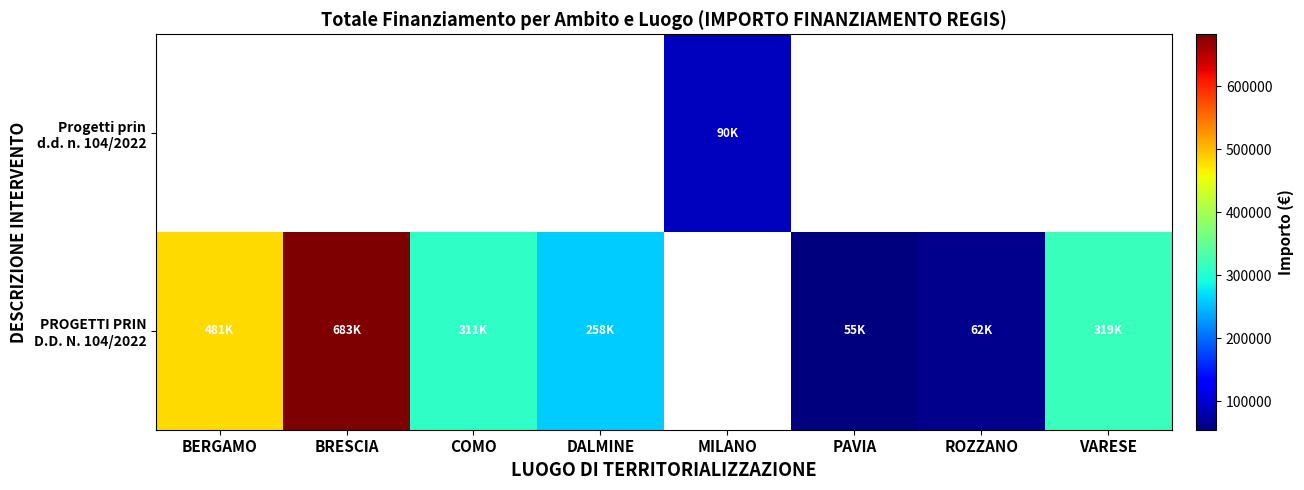

What is the greatest value displayed?

682502.5